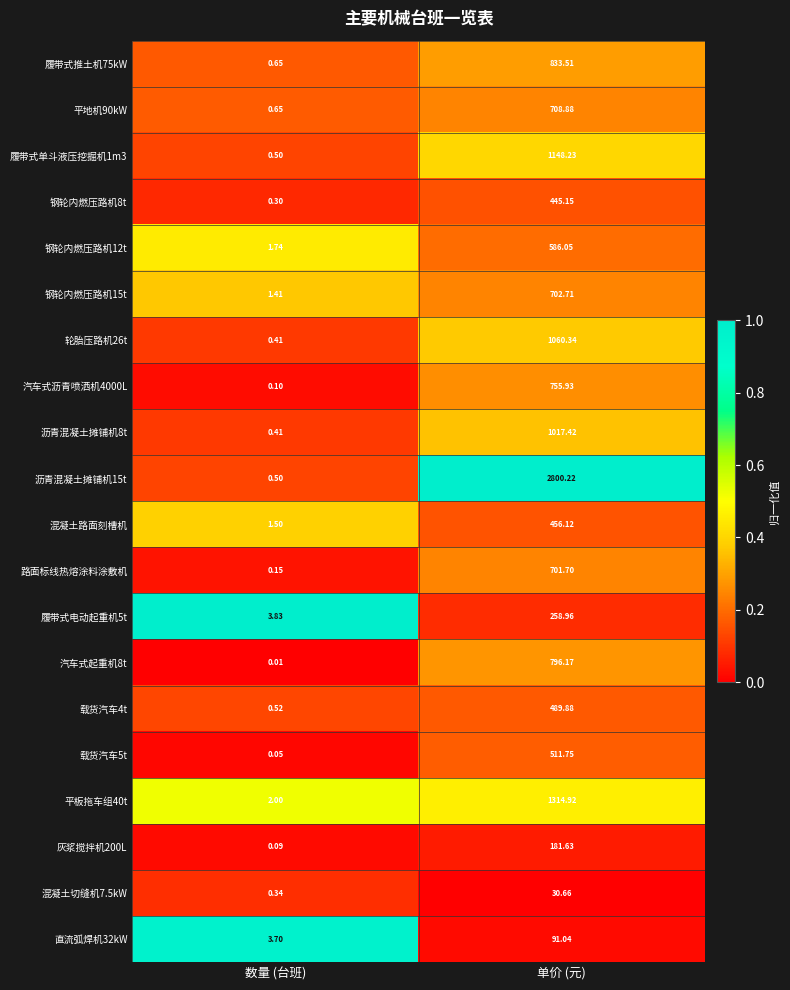

At which category does the chart reach its peak across all series?

单价 (元)